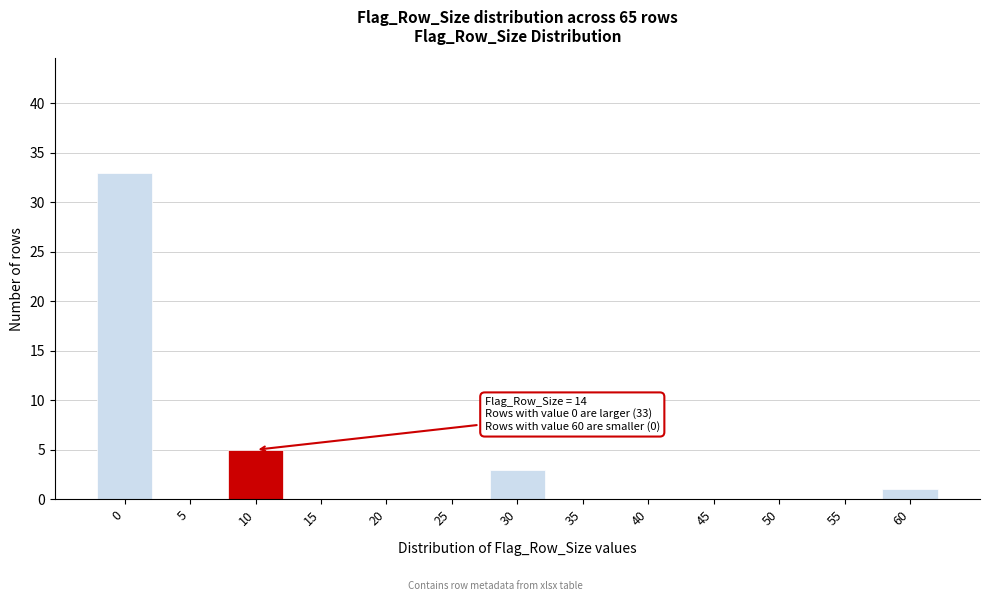

Reading left to right, what are all the values shown in this chart?

0=33	5=0	10=5	15=0	20=0	25=0	30=3	35=0	40=0	45=0	50=0	55=0	60=1